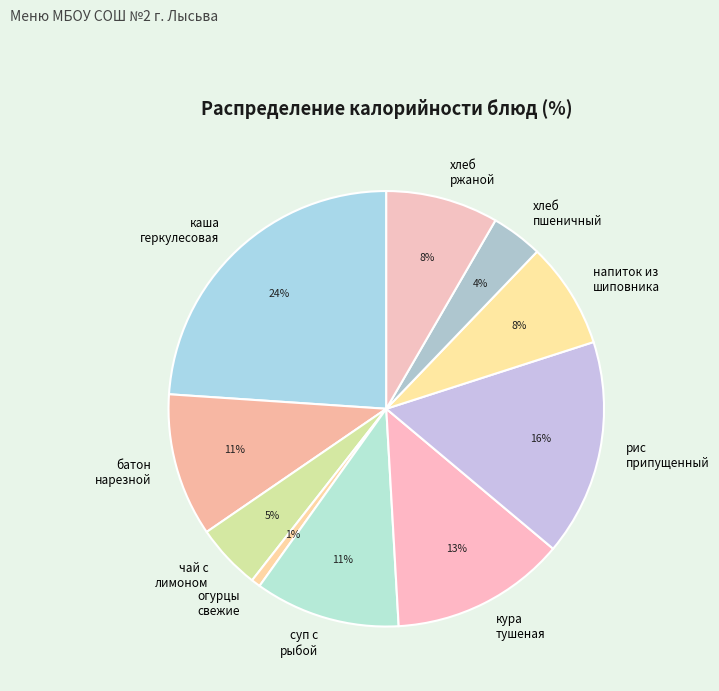

Is there any slice that represents more than half of the pie?

No